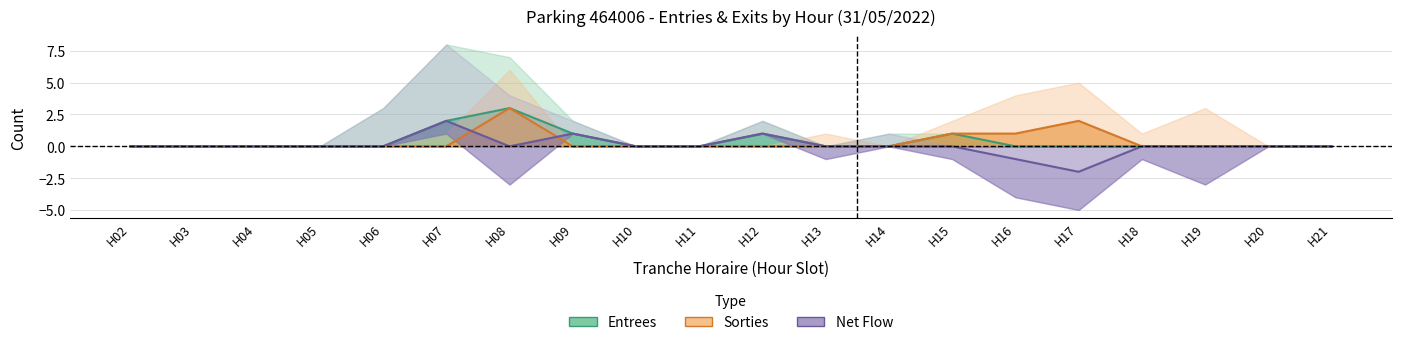

Which series changed the most between H11 and H16?

Sorties (NB_HORAIRE)